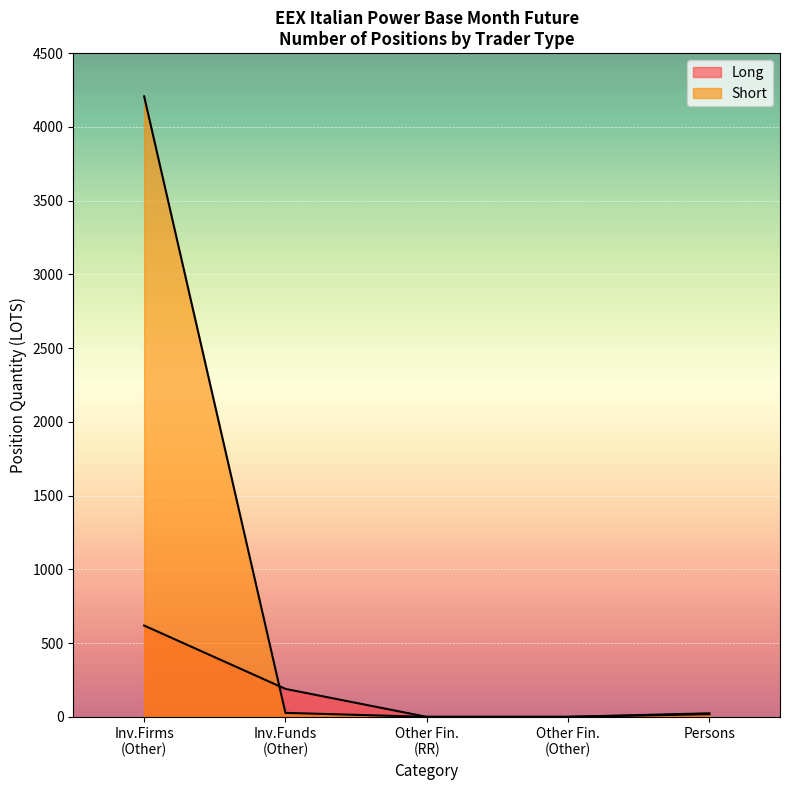

Reading right to left, list all the values displayed in this chart.

Long: 18.0	0.0	0.0	189.5	619.0
Short: 24.0	0.0	0.0	27.0	4207.0